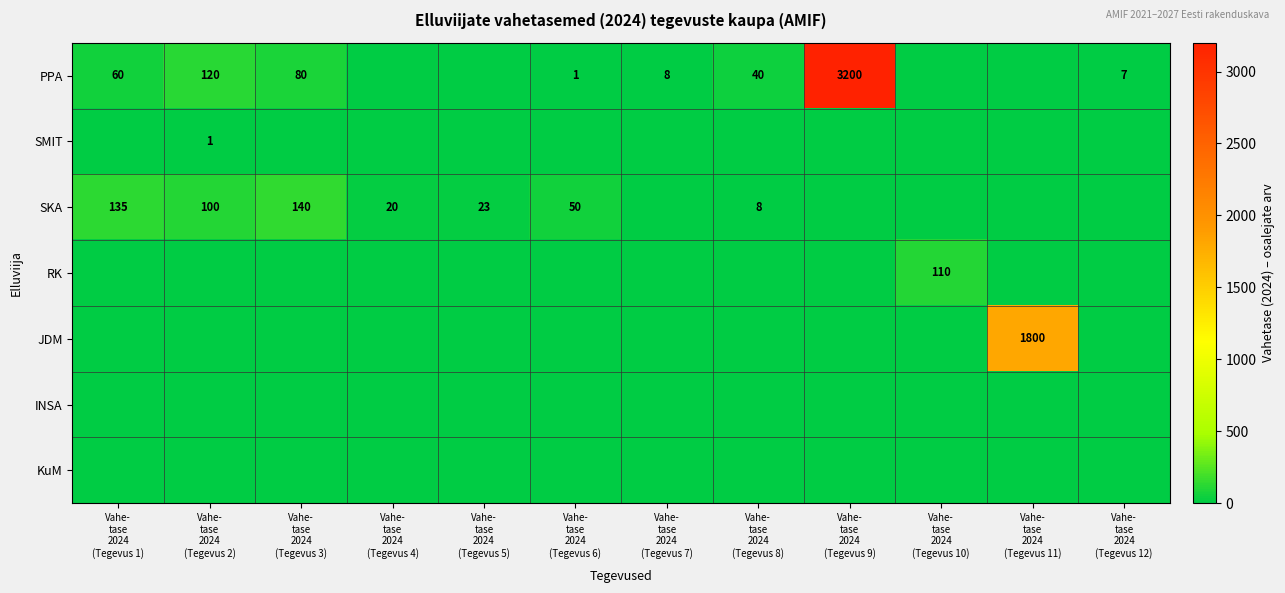

Rank the categories by RK value from lowest to highest.

Vahe- tase 2024 (Tegevus 1), Vahe- tase 2024 (Tegevus 2), Vahe- tase 2024 (Tegevus 3), Vahe- tase 2024 (Tegevus 4), Vahe- tase 2024 (Tegevus 5), Vahe- tase 2024 (Tegevus 6), Vahe- tase 2024 (Tegevus 7), Vahe- tase 2024 (Tegevus 8), Vahe- tase 2024 (Tegevus 9), Vahe- tase 2024 (Tegevus 11), Vahe- tase 2024 (Tegevus 12), Vahe- tase 2024 (Tegevus 10)